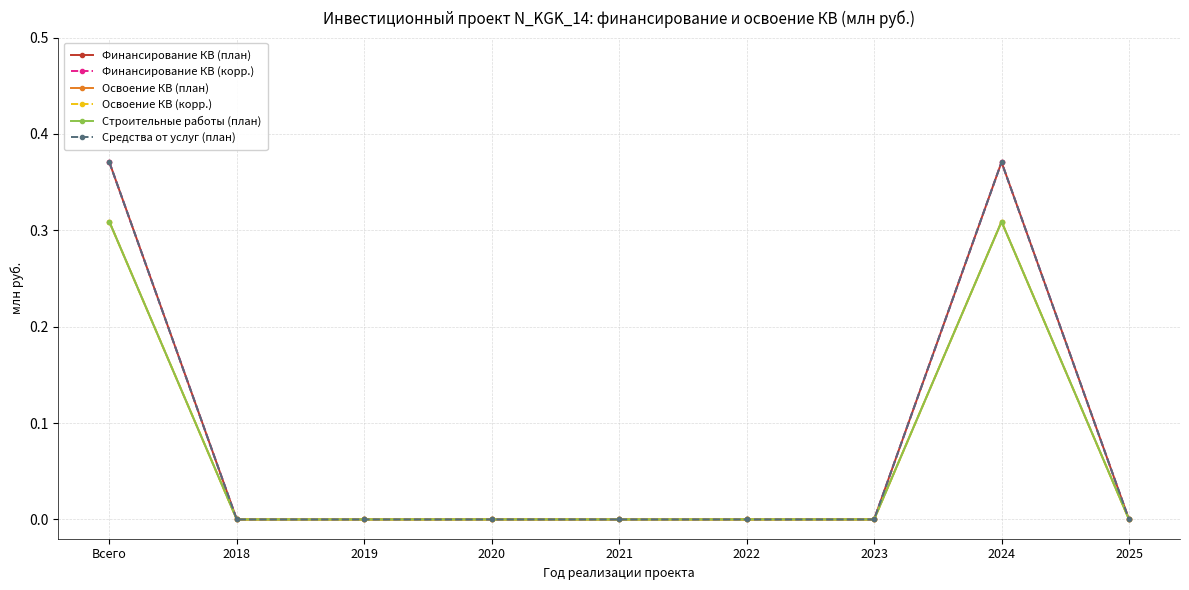

At which label does Финансирование КВ (корр.) reach its peak?

Всего